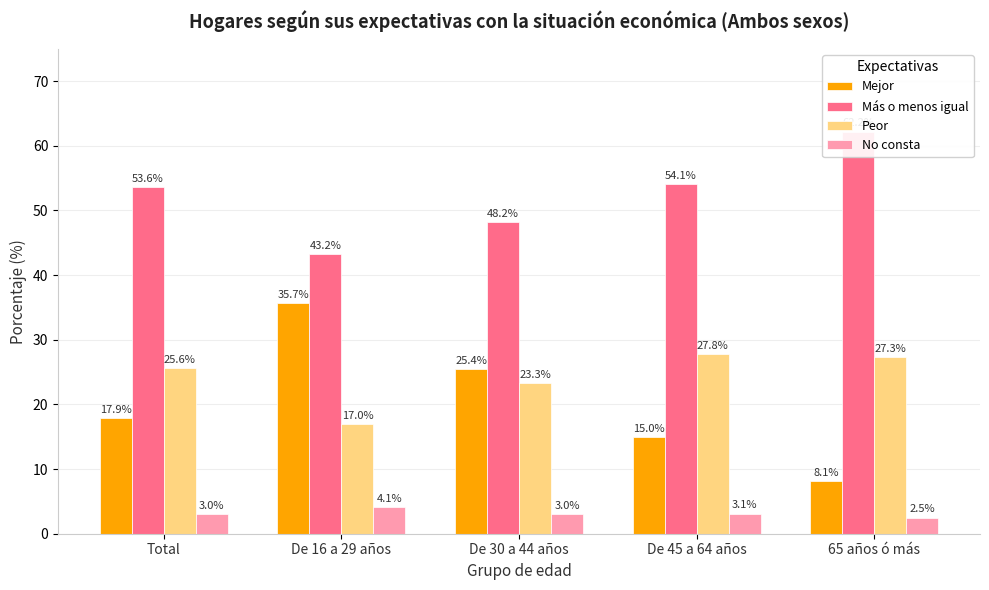

Reading left to right, list all the values displayed in this chart.

Mejor: 17.9	35.7	25.4	15.0	8.1
Más o menos igual: 53.6	43.2	48.2	54.1	62.2
Peor: 25.6	17.0	23.3	27.8	27.3
No consta: 3.0	4.1	3.0	3.1	2.5